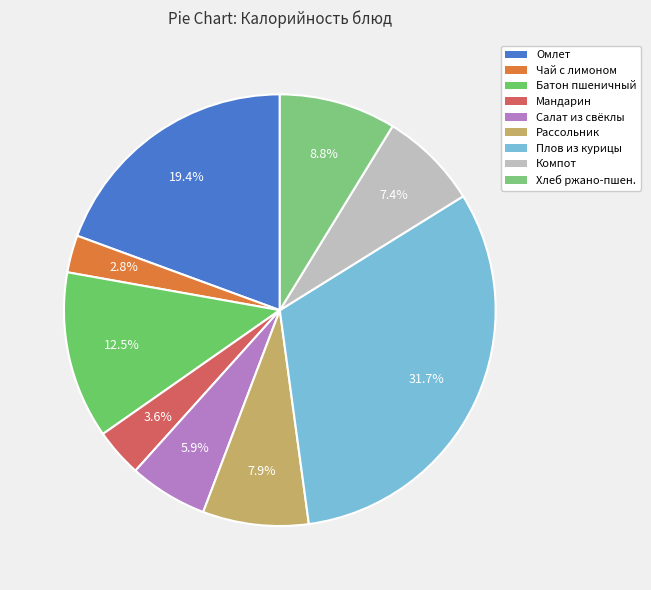

How many segments does this pie chart have?

9